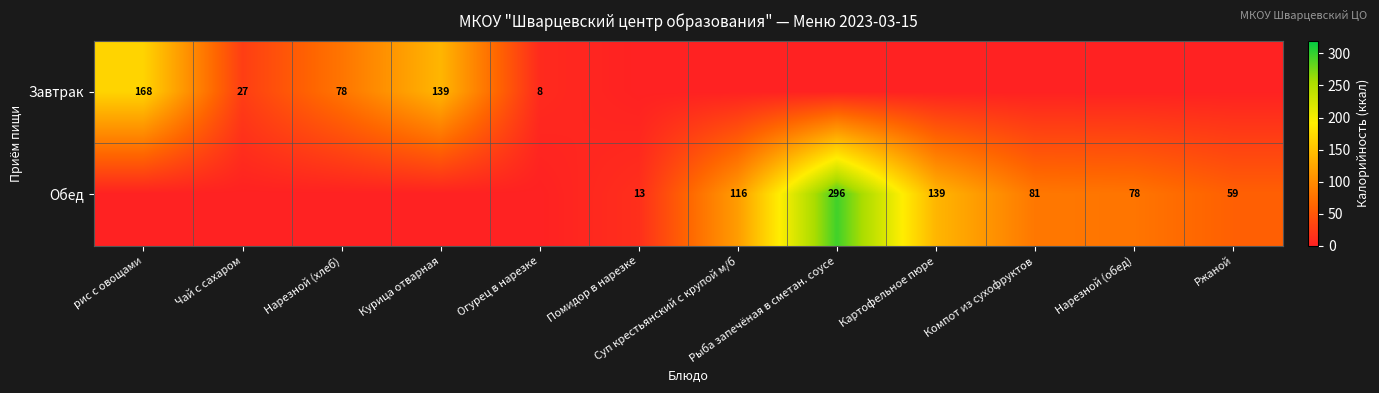

The value of Обед at Картофельное пюре is 242. True or false?

False